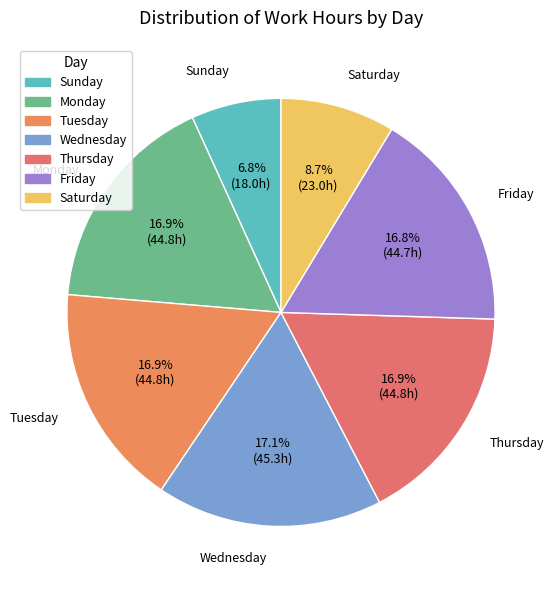

What percentage is NOT represented by Sunday?

93.2%